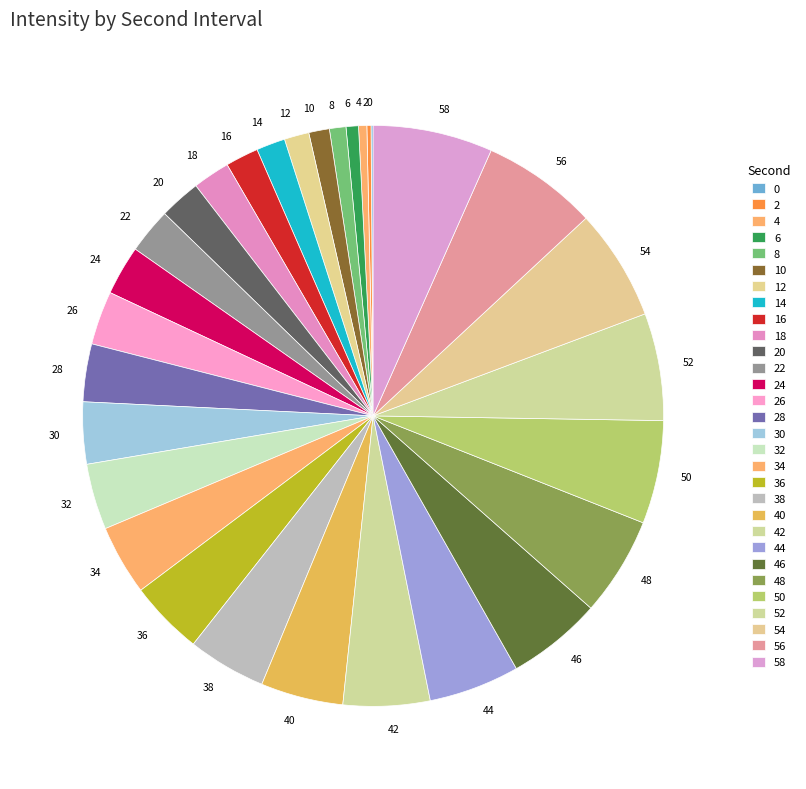

Is there a majority slice in this chart?

No